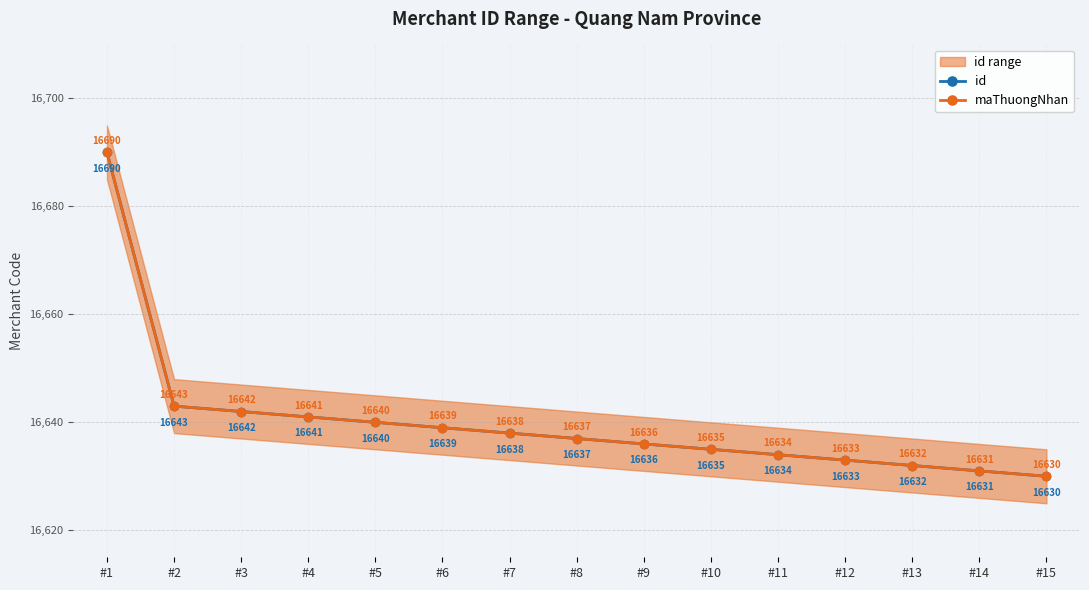

True or false: maThuongNhan has more than 0 points higher than both neighbors.

False